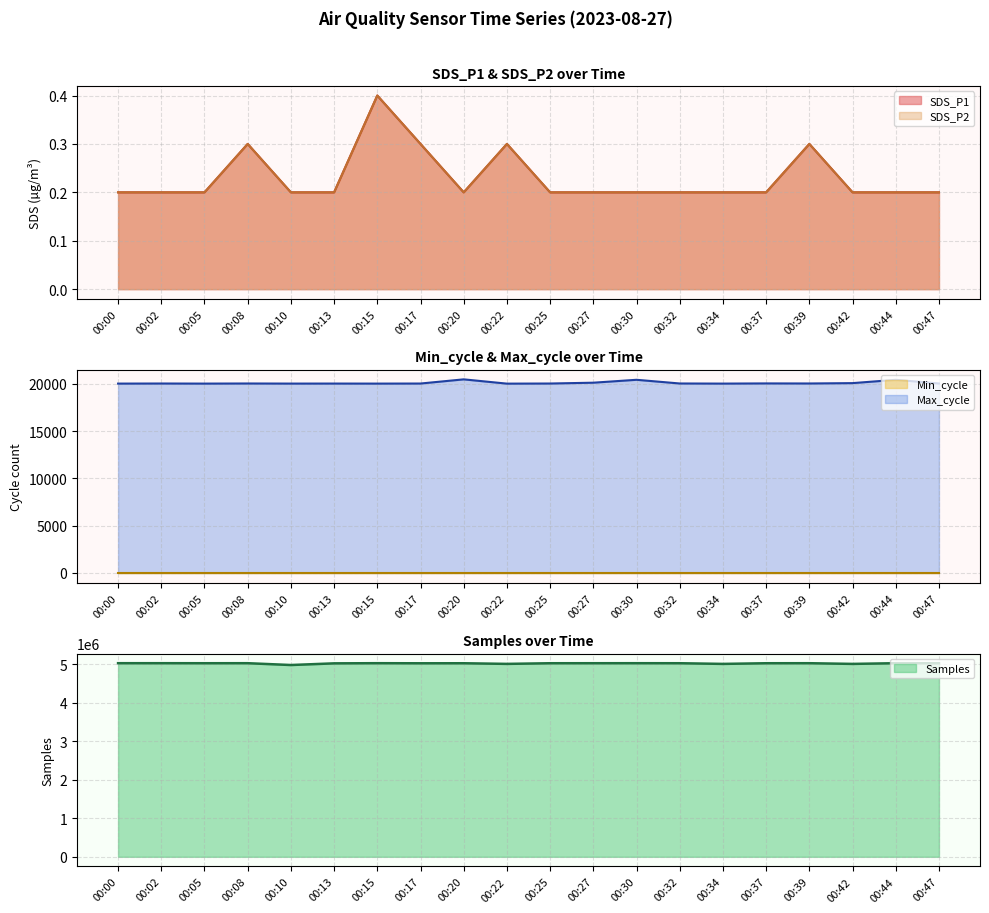

At how many categories does at least one series exceed 804294?

20